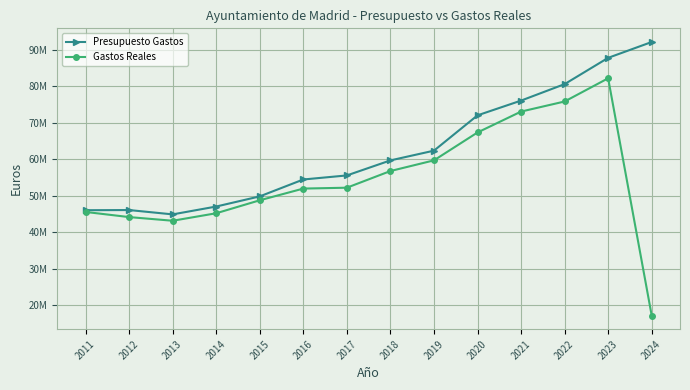

What is the minimum value shown in the chart?

17183488.3